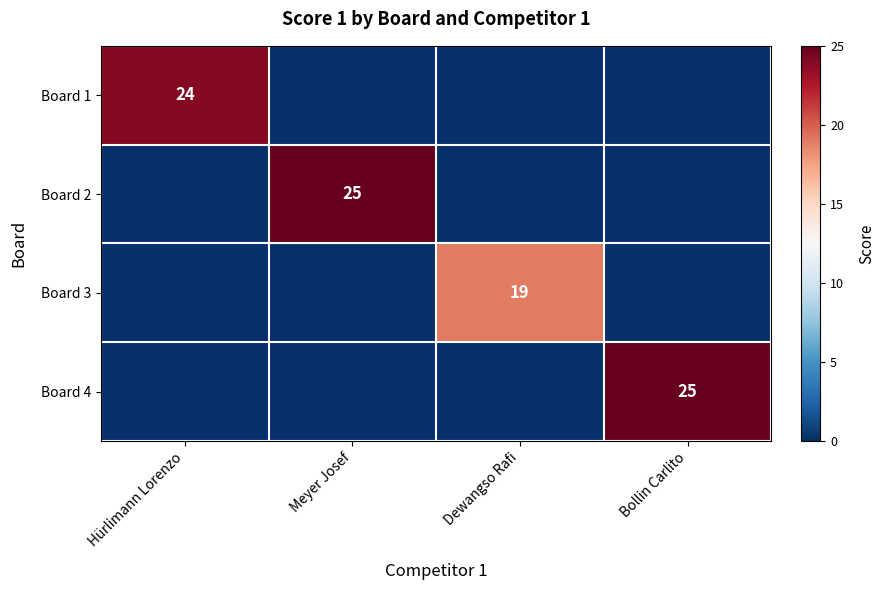

At how many categories does at least one series exceed 24?

2